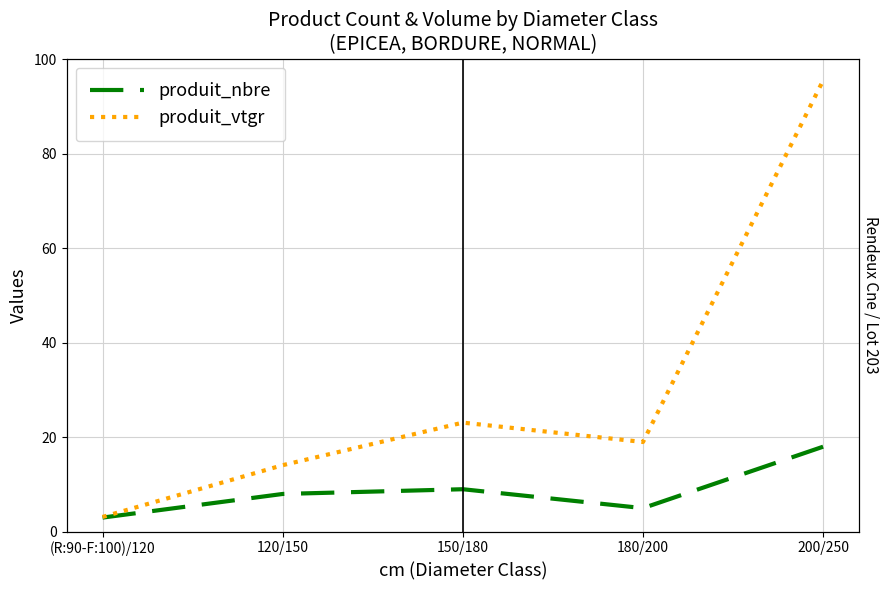

In produit_nbre, how many points are higher than both neighbors (excluding endpoints)?

1